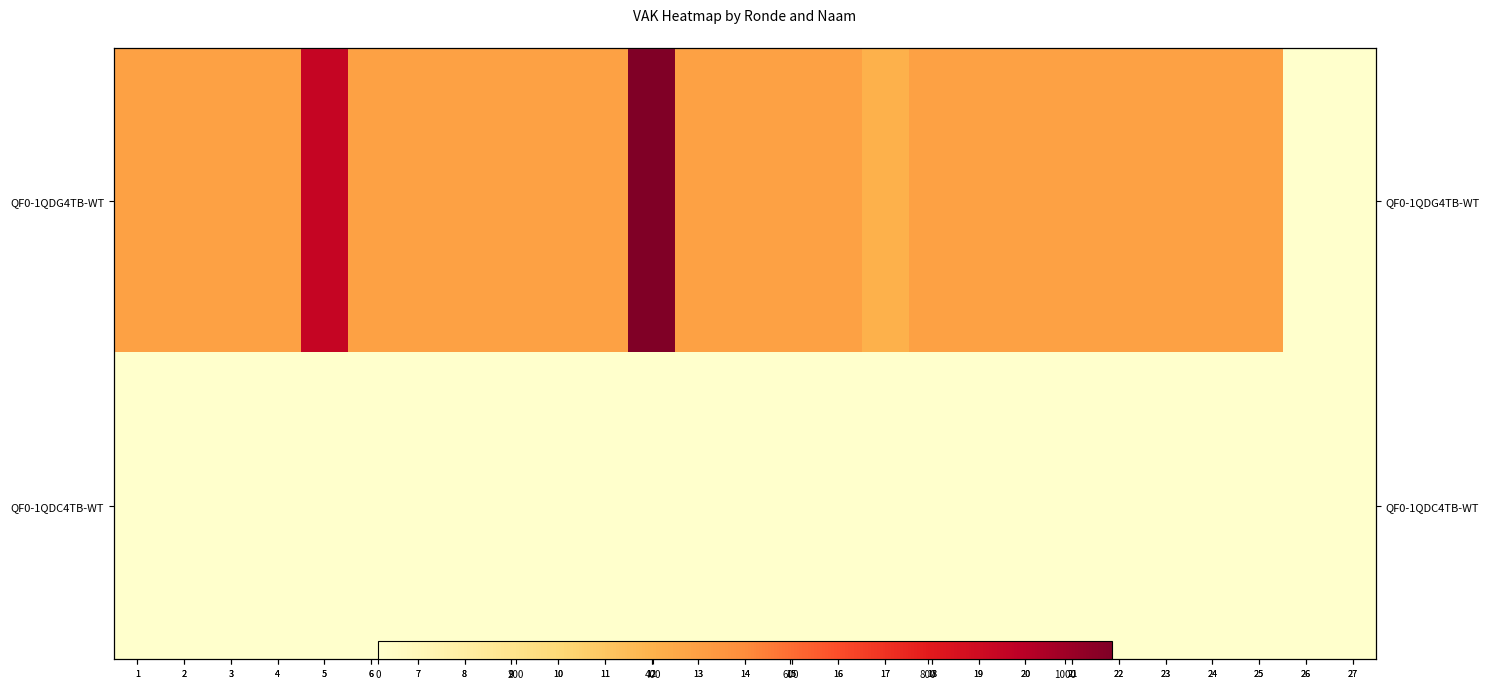

What is the total value across all series at 23?

462